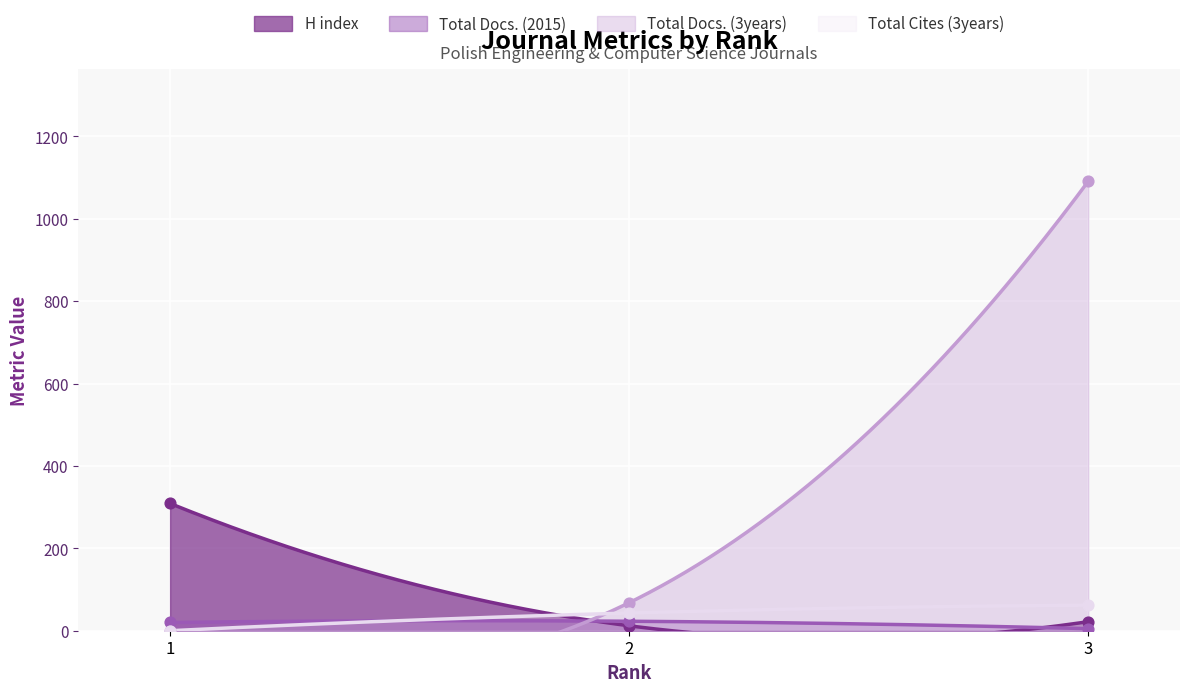

What is the total value across all series at 3?

1180